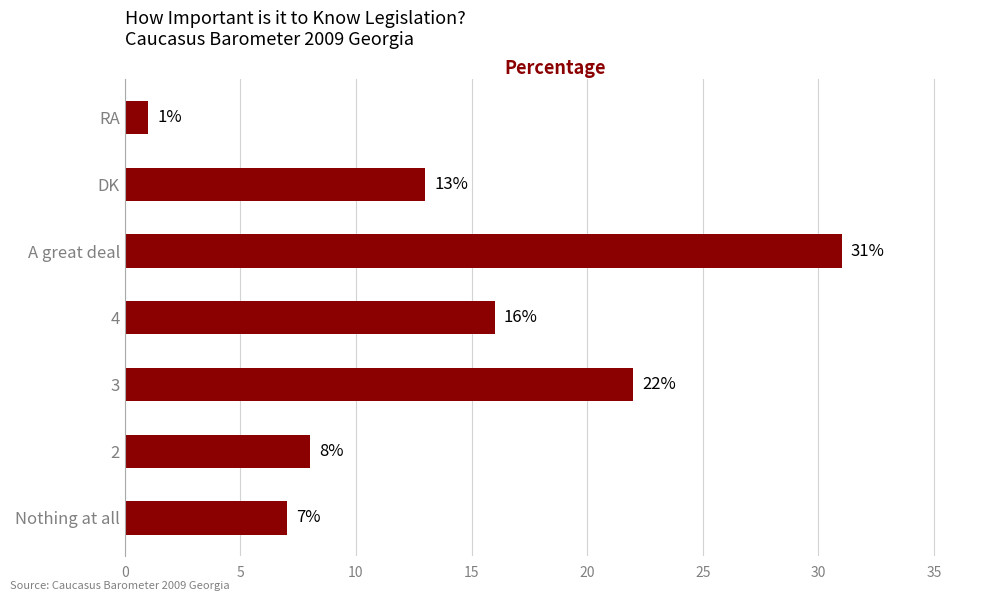

What is the change in value from 4 to A great deal?

+15